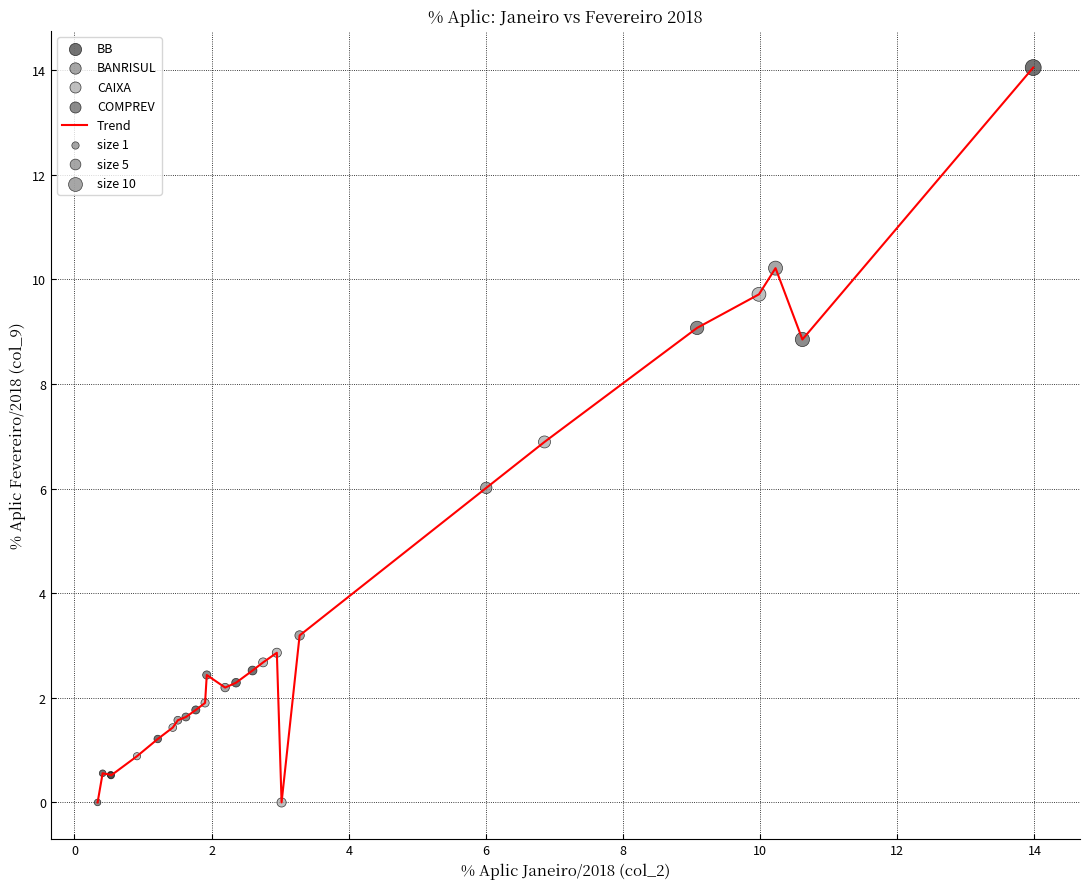

What is the greatest value displayed?

14.0